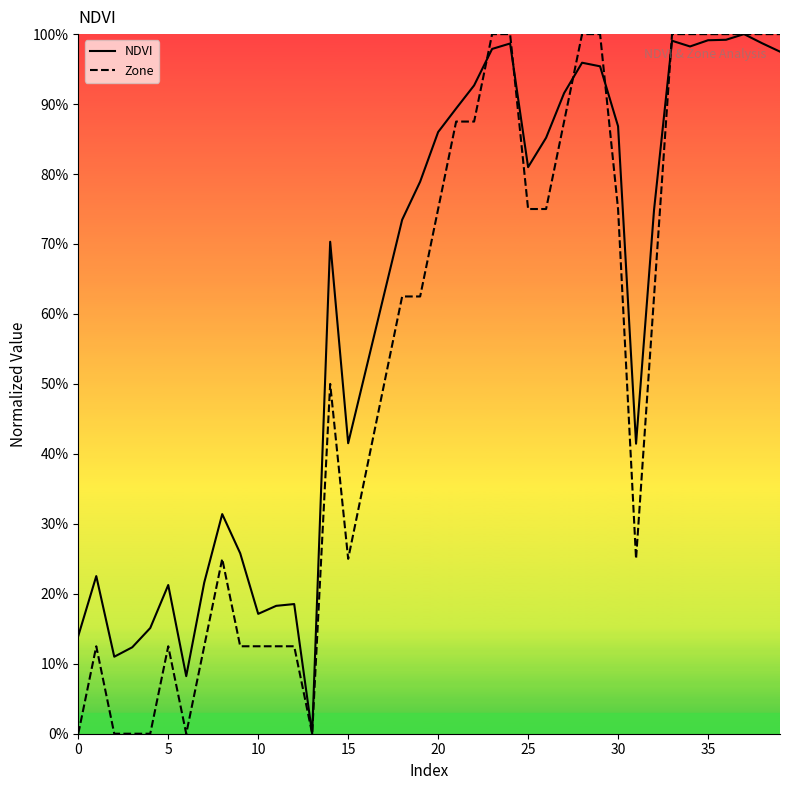

How many interior local valleys does the NDVI series have?

8